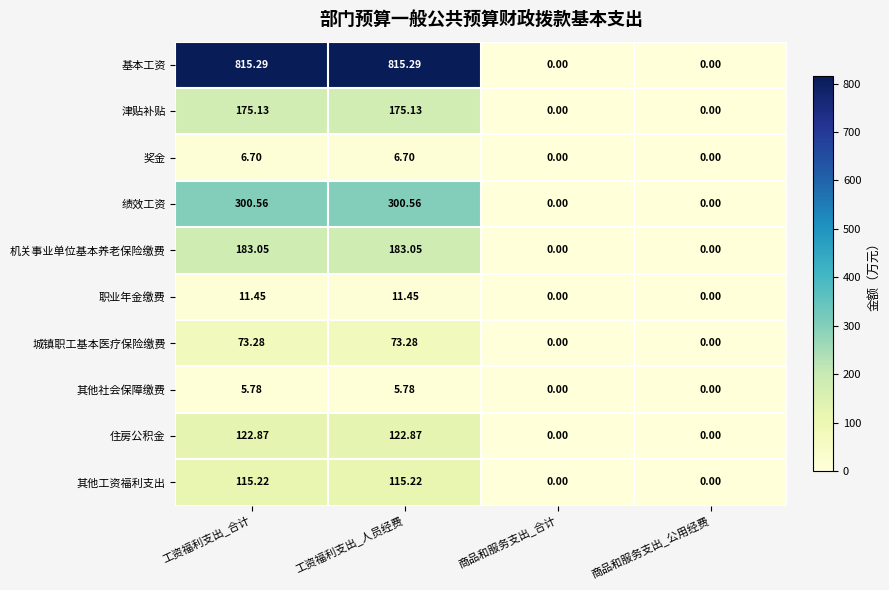

Which series has the largest total across all categories?

基本工资